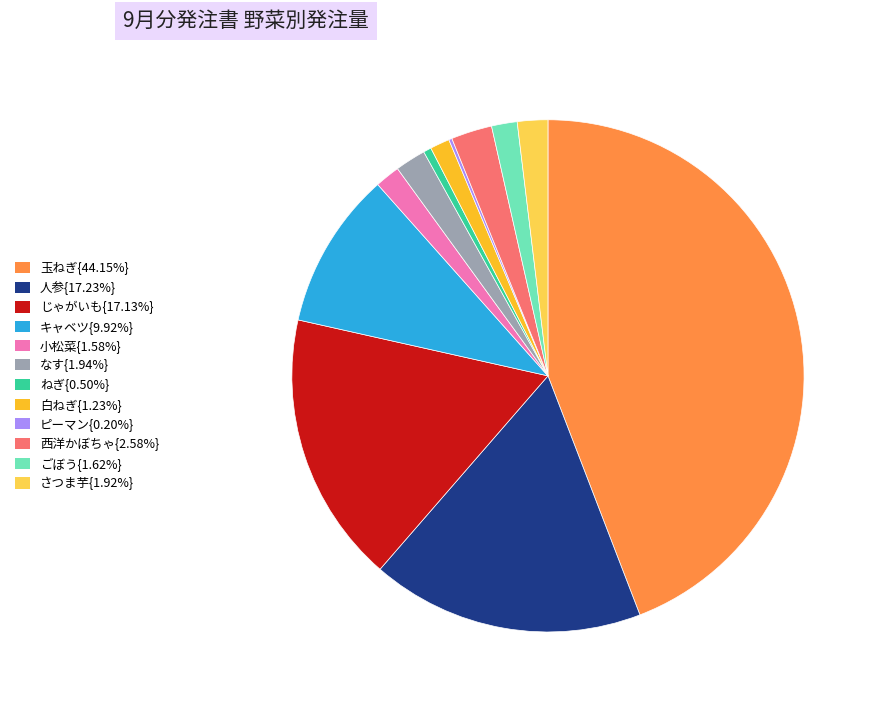

Is there a majority slice in this chart?

No